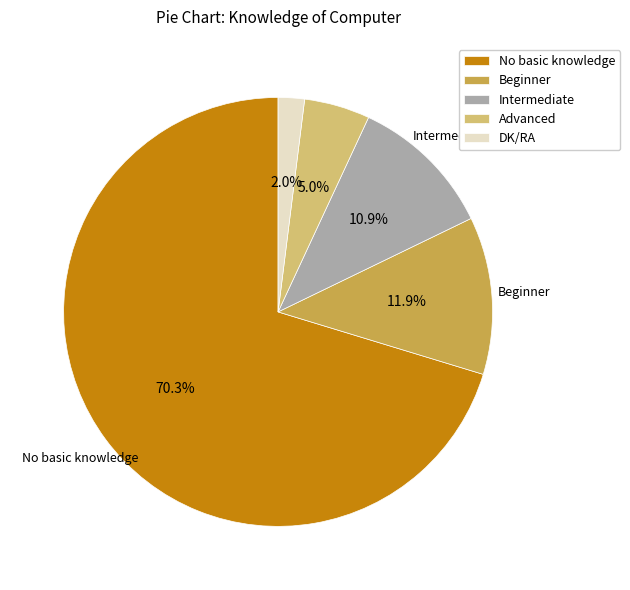

To the nearest percent, what portion does No basic knowledge represent?

70%